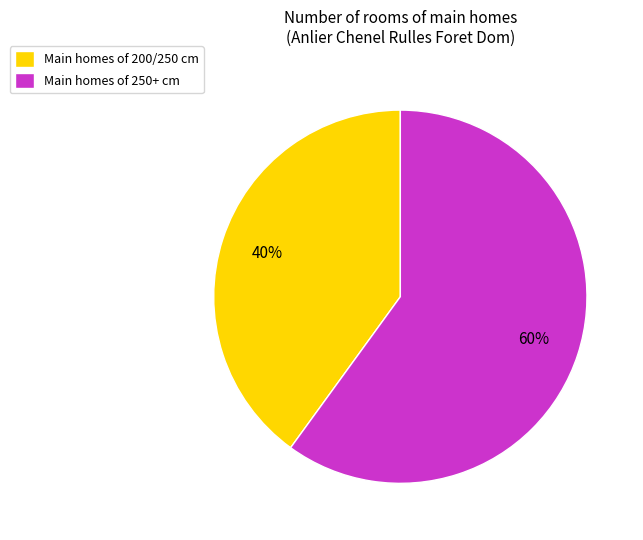

To the nearest percent, what percentage of the pie is Main homes of 200/250 cm?

40%